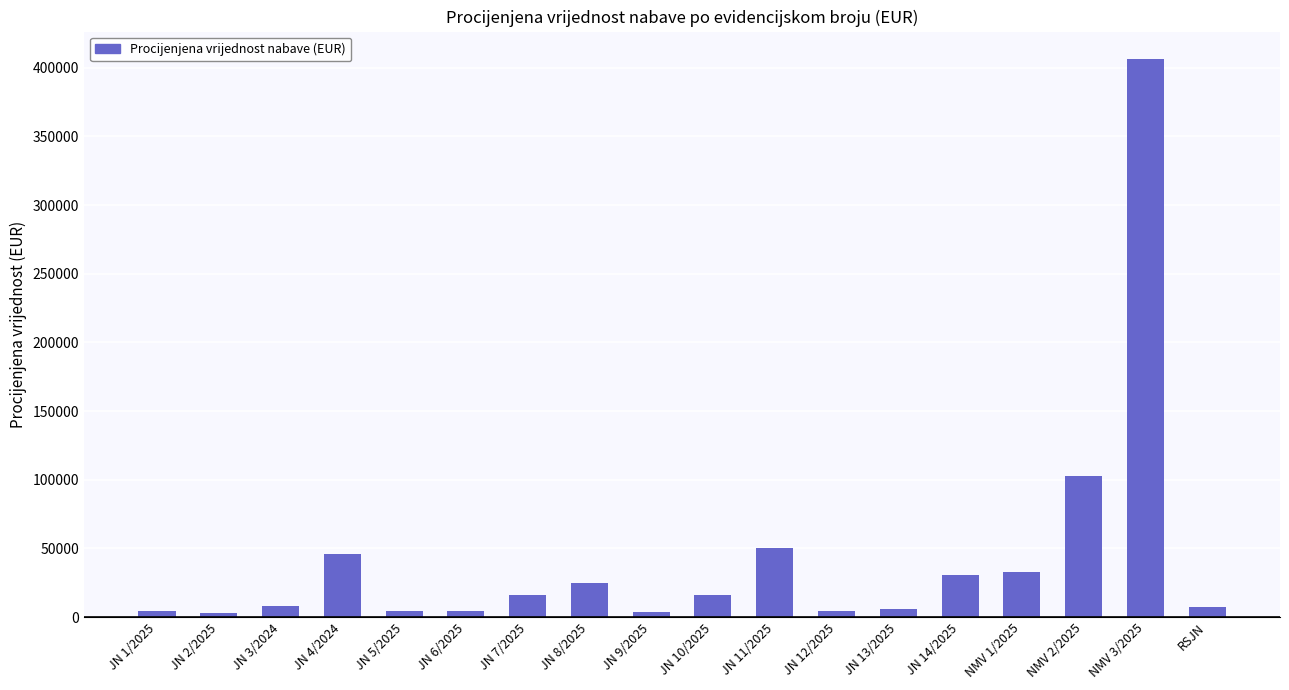

Which category has the highest value across all series?

NMV 3/2025